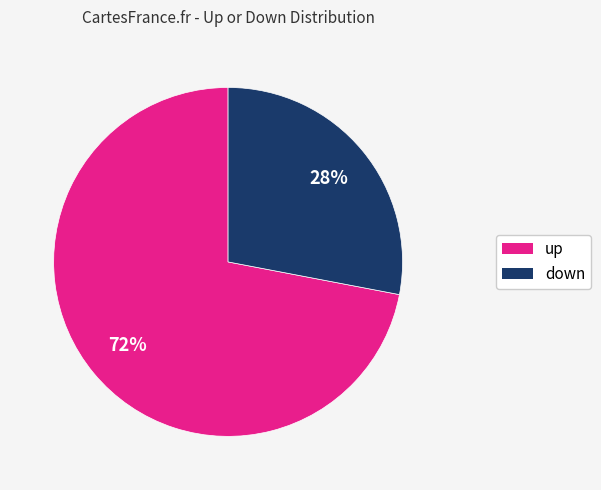

True or false: up accounts for 78% of the total.

False